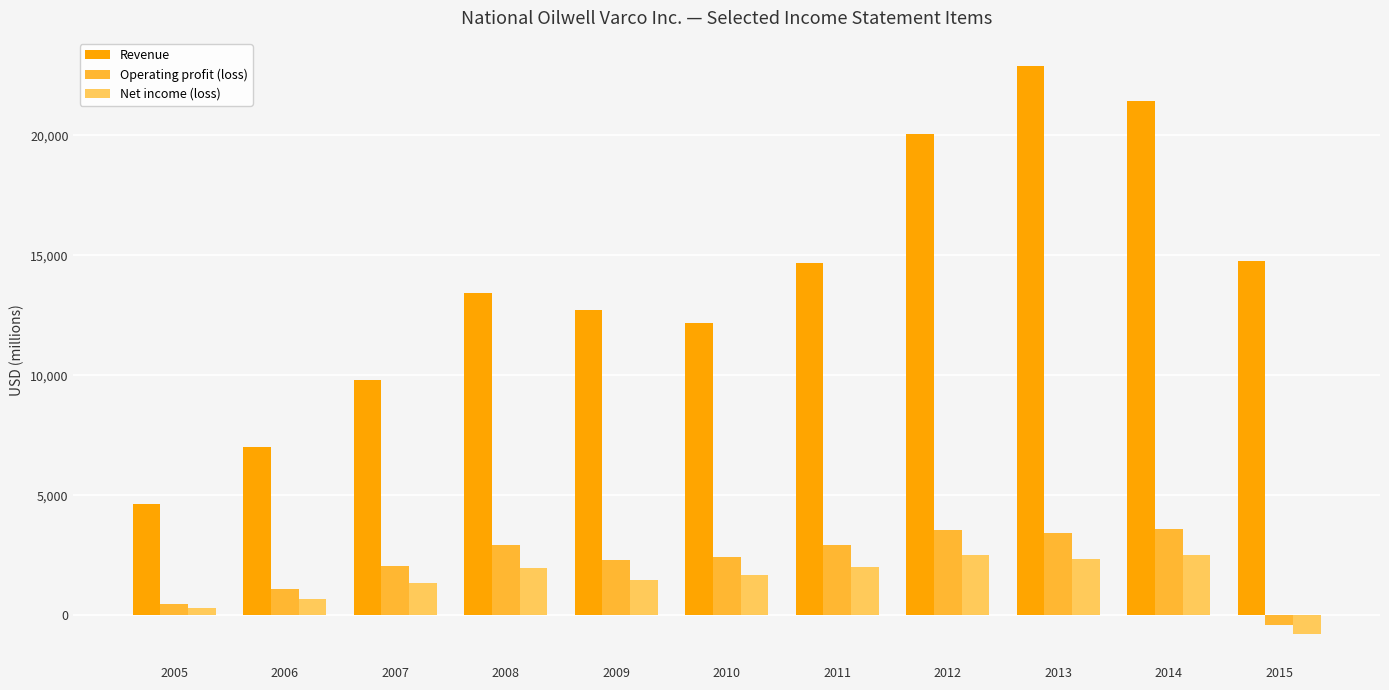

What is the sum of all Operating profit (loss) values?

24452